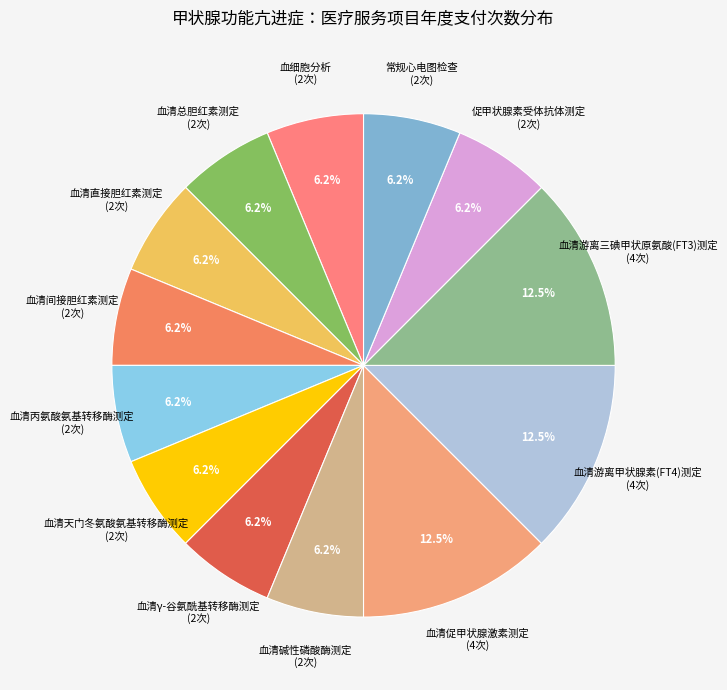

To the nearest percent, what portion does 血清天门冬氨酸氨基转移酶测定 represent?

6%